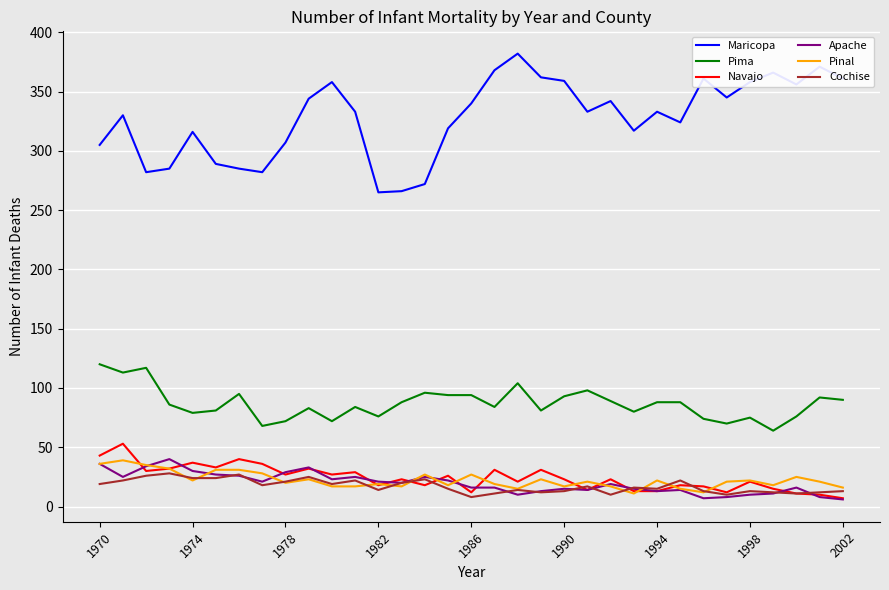

Which series has the largest total across all categories?

Maricopa